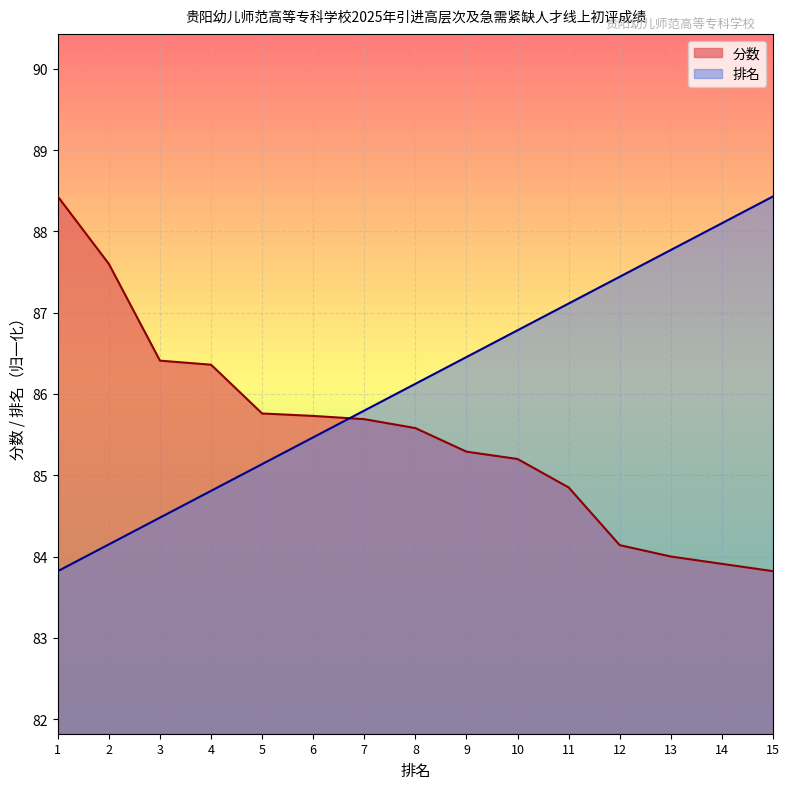

At which label is 排名 closest to 86?

8